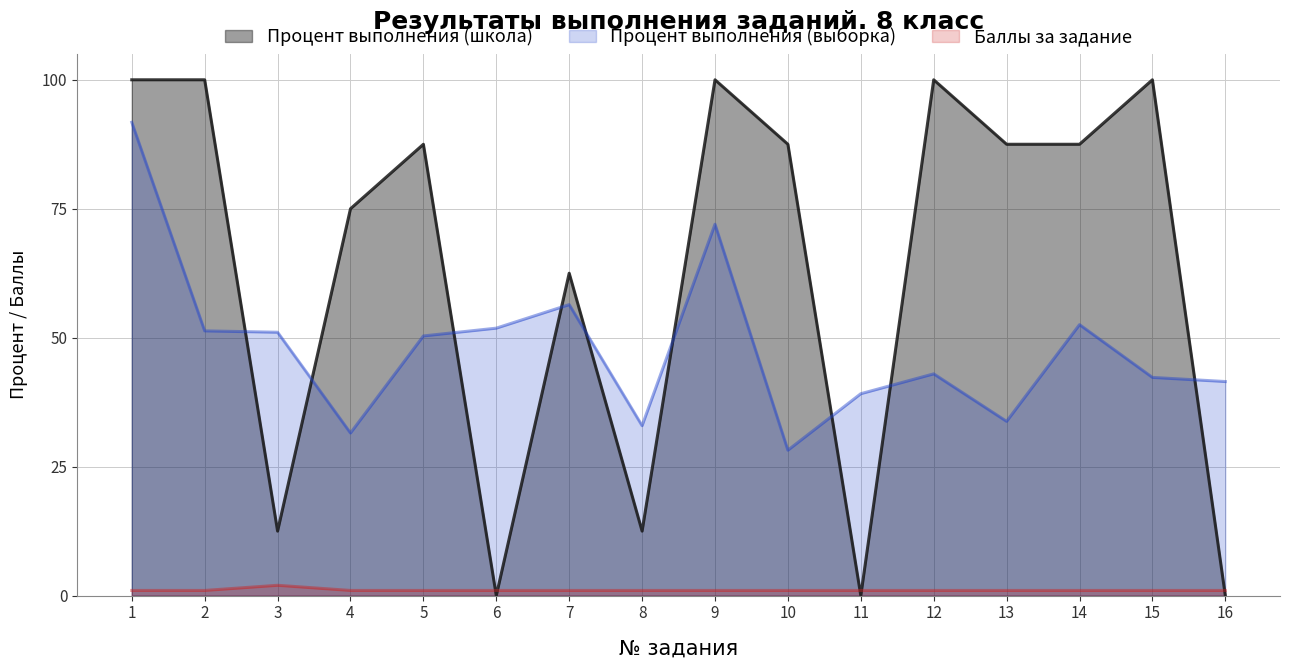

Where do Процент выполнения (школа) and Процент выполнения (выборка) first cross each other?

2 and 3